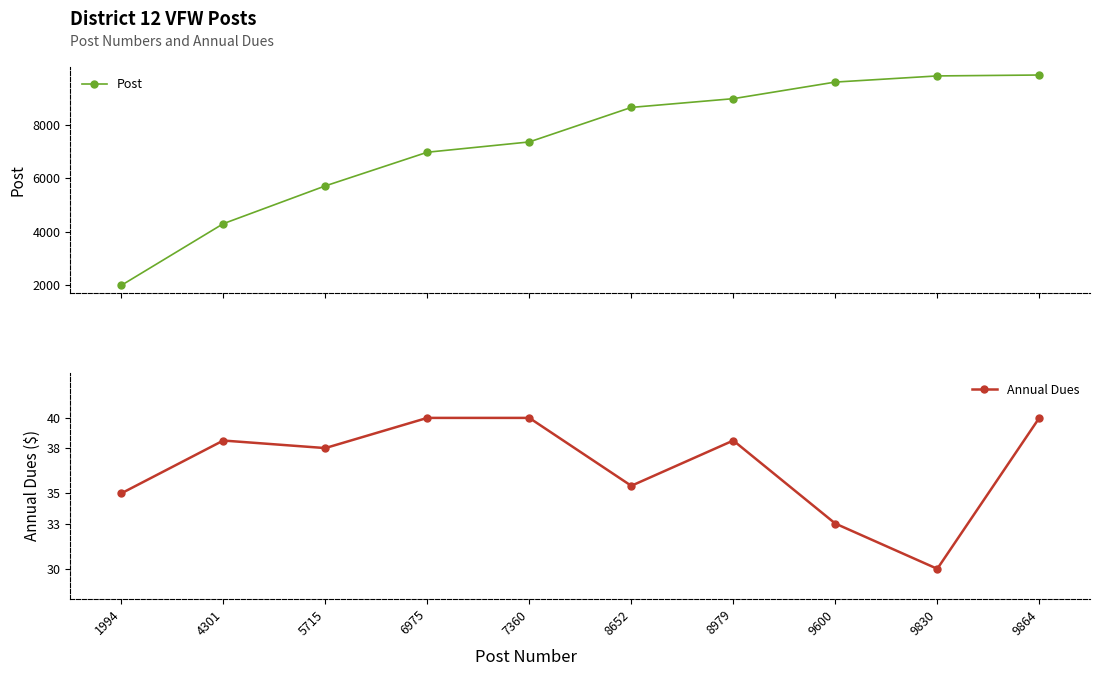

What is the value of the Annual Dues point at the 10th from the left?

40.0